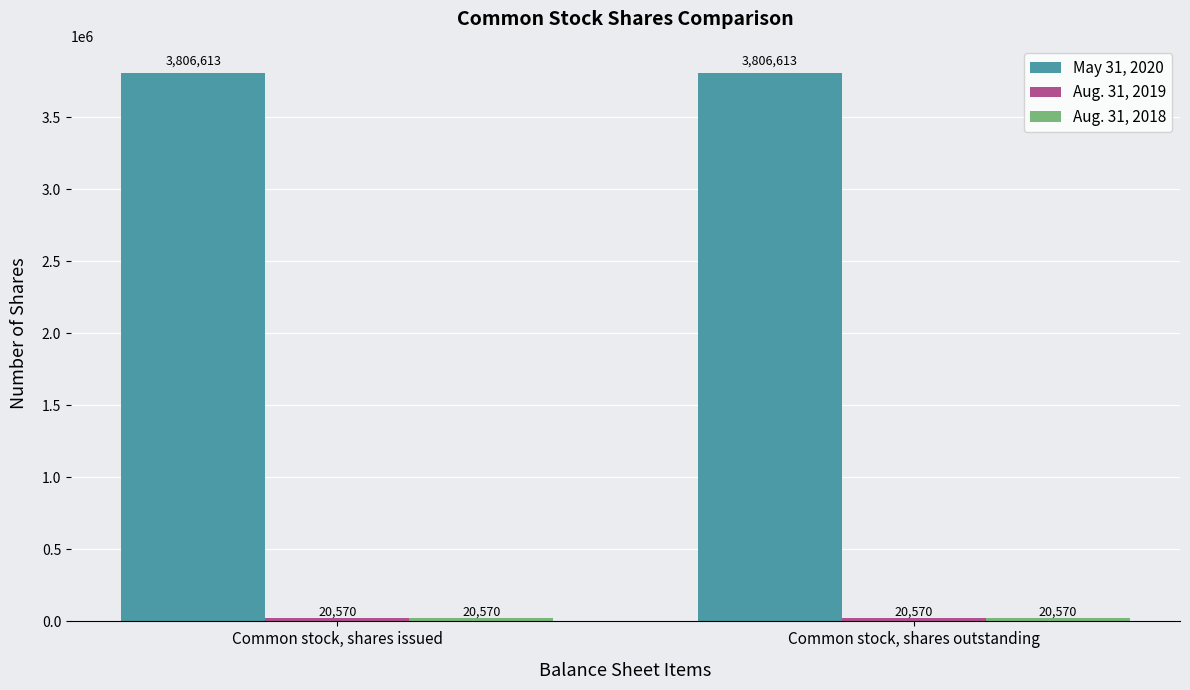

What is the greatest value displayed?

3806613